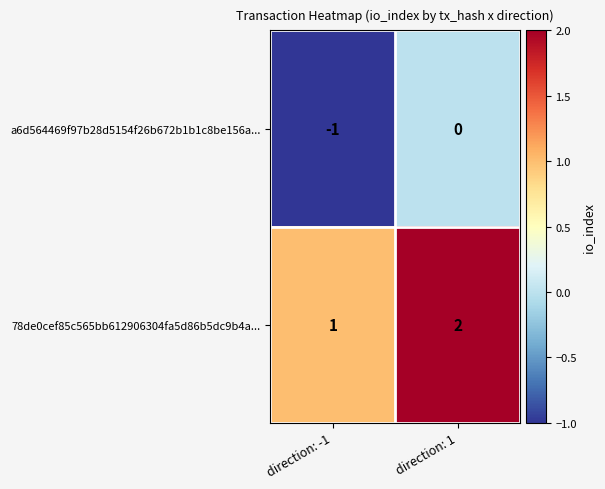

Which label corresponds to the largest value in the chart?

direction: 1